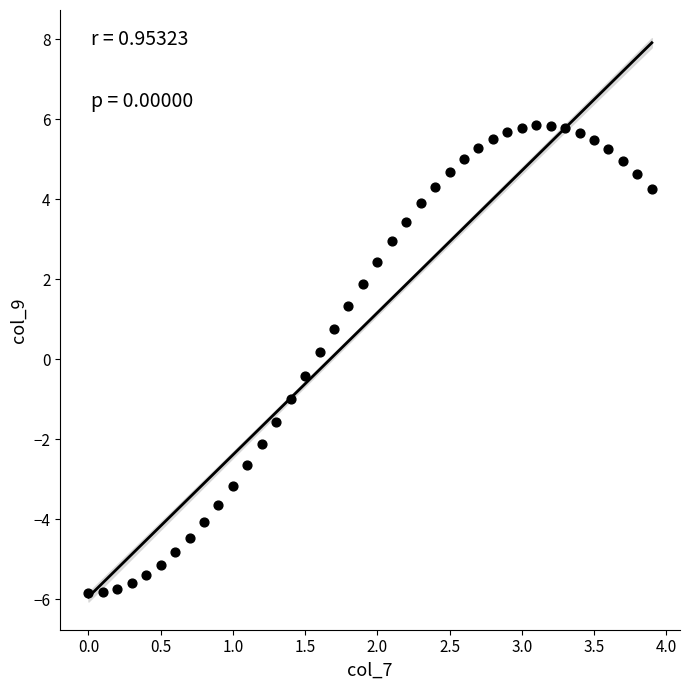

What is the range of Y values (max minus min)?

11.7